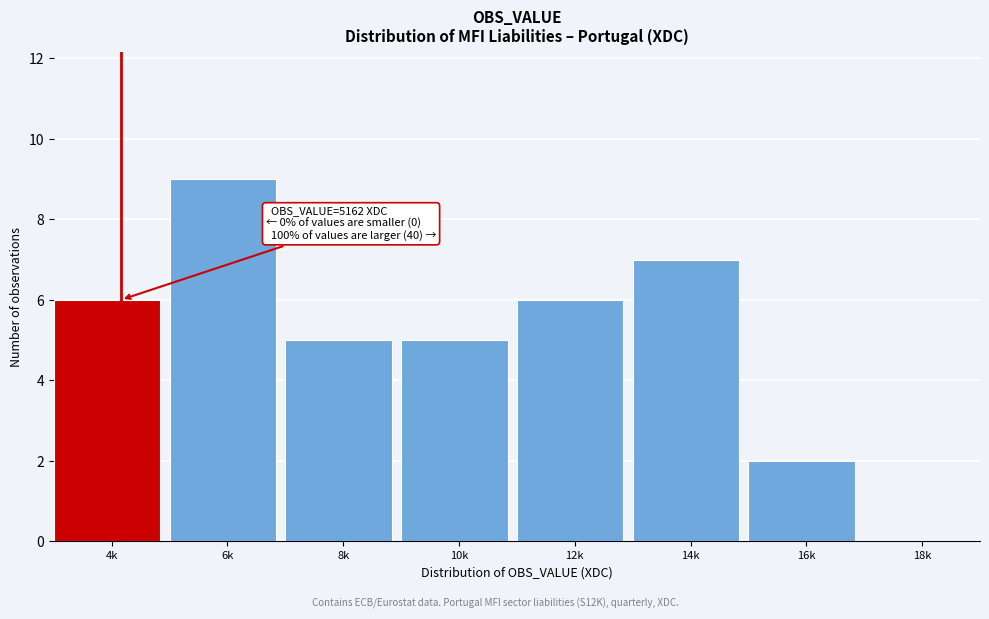

Reading left to right, transcribe all the data shown in this chart.

4k=6	6k=9	8k=5	10k=5	12k=6	14k=7	16k=2	18k=0